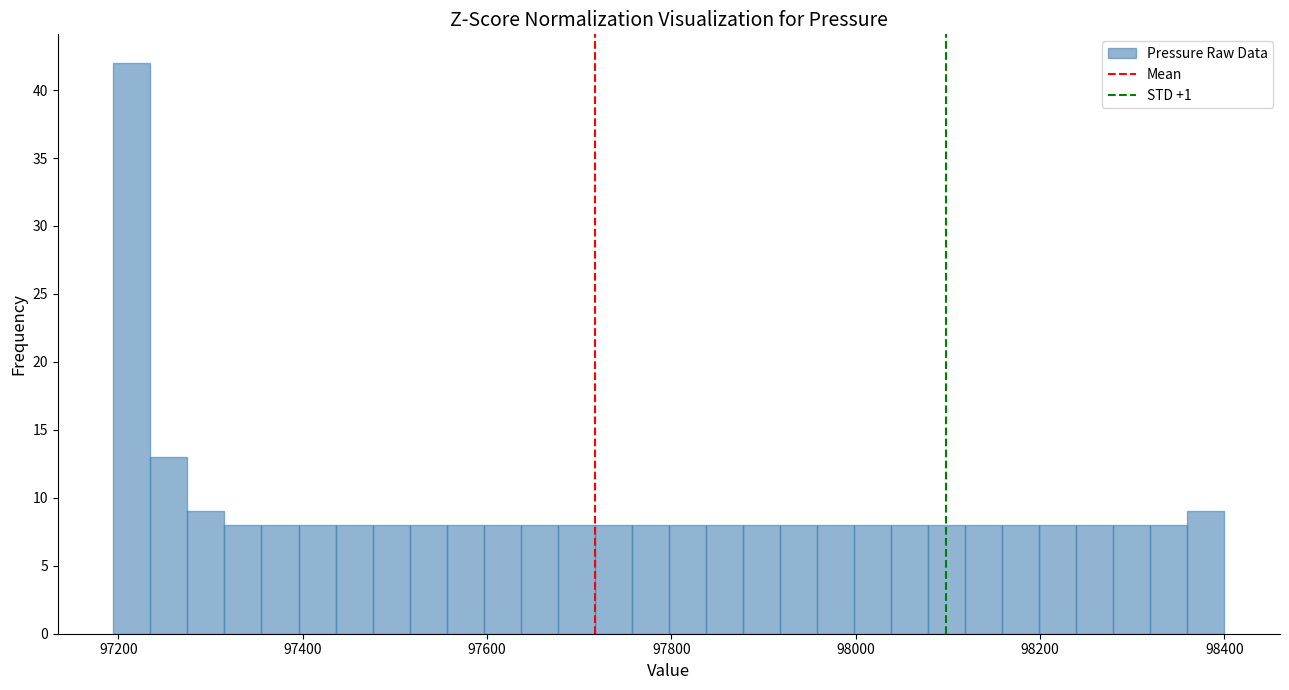

Around what value on the x-axis is the tallest bar? Give the approximate position of its centre, as read against the axis.

97220